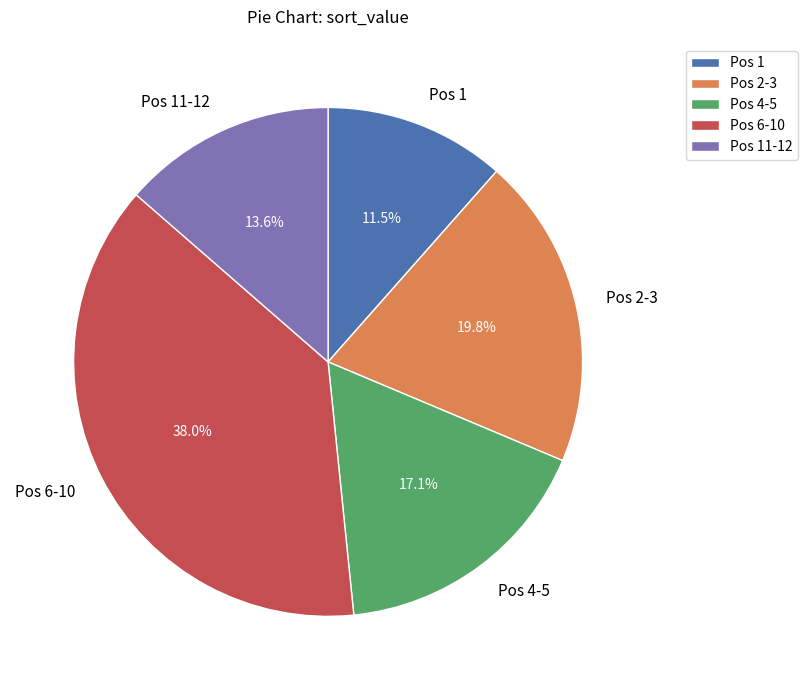

Which has a higher value, Pos 11-12 or Pos 6-10?

Pos 6-10